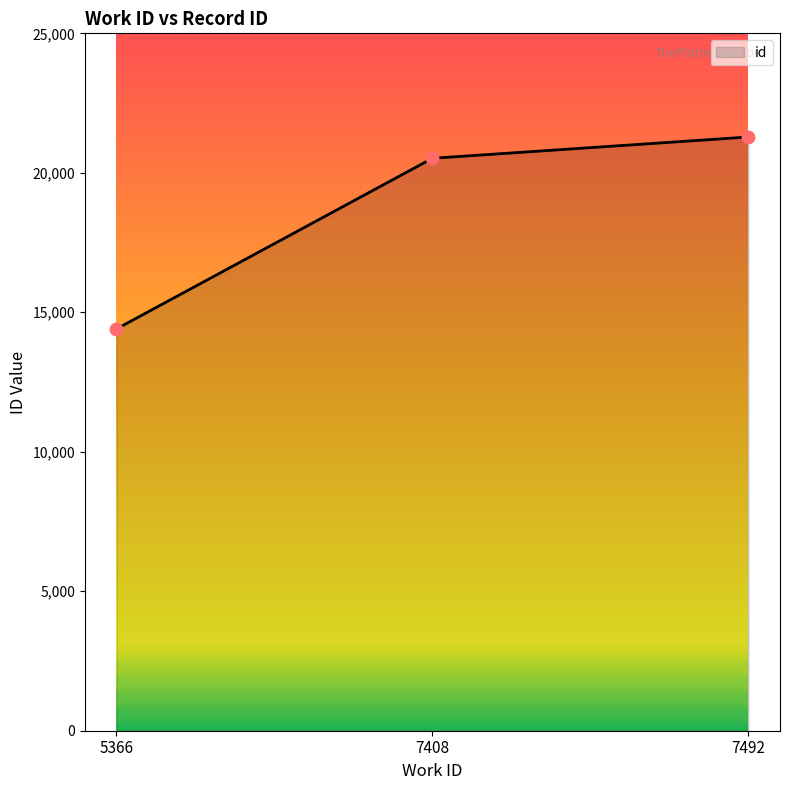

What is the change in value from 5366 to 7408?

+6117